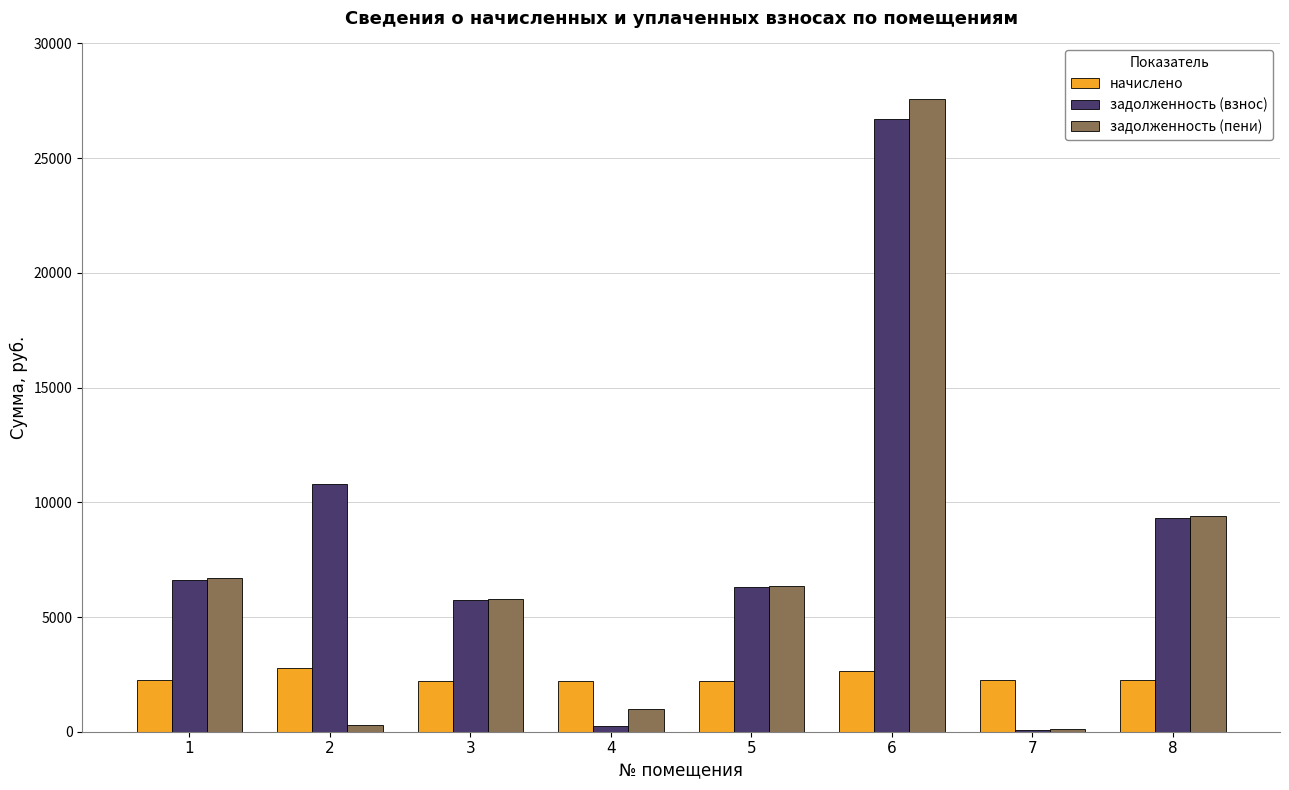

What is the greatest value displayed?

27574.9